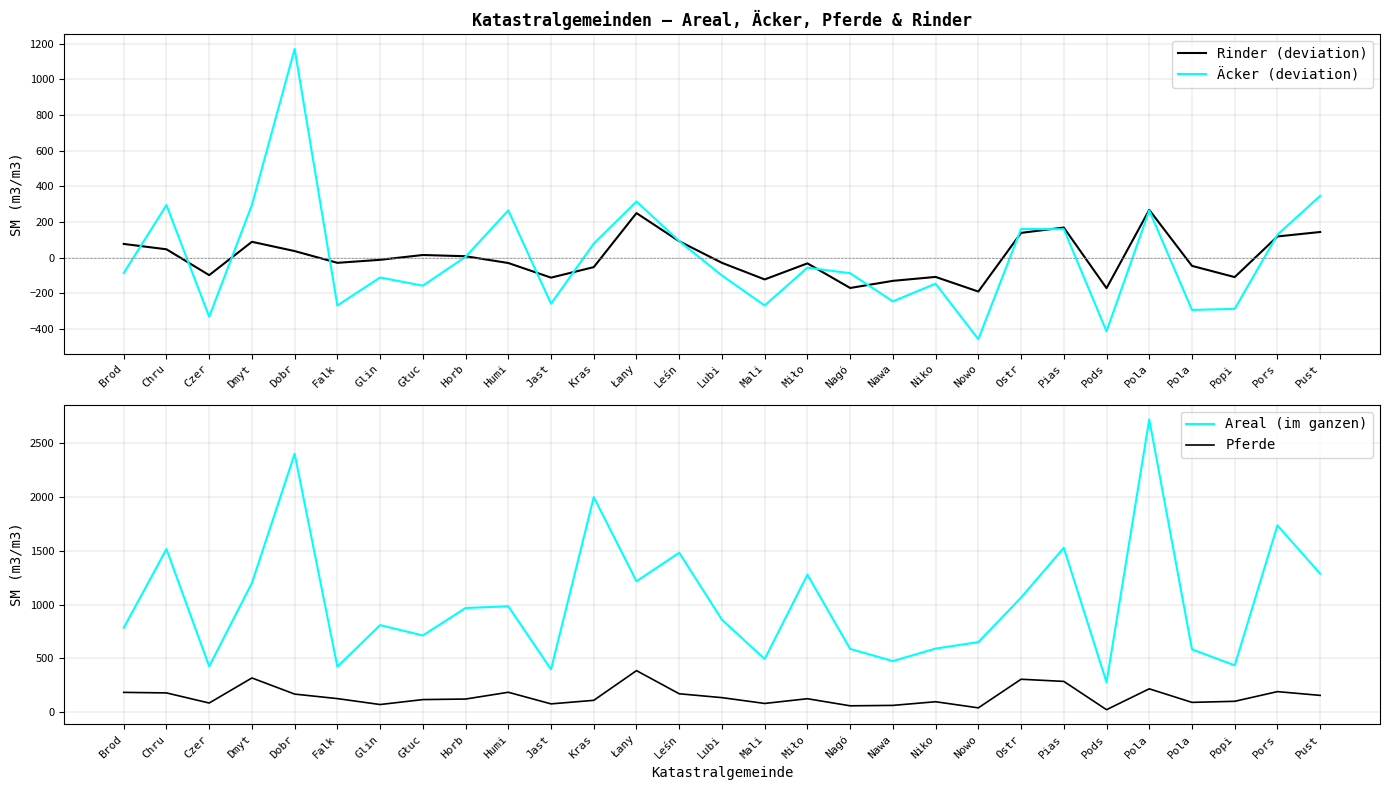

Reading right to left, what are all the values shown in this chart?

Rinder (deviation): Pust=143.6	Pors=118.6	Popi=-109.4	Pola=-46.4	Pola=267.6	Pods=-171.4	Pias=168.6	Ostr=138.6	Nowo=-190.4	Niko=-108.4	Nawa=-130.4	Nagó=-170.4	Miło=-32.4	Mali=-122.4	Lubi=-29.4	Leśn=91.6	Łany=249.6	Kras=-53.4	Jast=-112.4	Humi=-30.4	Horb=7.6	Głuc=14.6	Glin=-12.4	Falk=-29.4	Dobr=36.6	Dmyt=88.6	Czer=-98.4	Chru=46.6	Brod=76.6
Äcker (deviation): Pust=346.4	Pors=128.4	Popi=-287.6	Pola=-293.6	Pola=264.4	Pods=-413.6	Pias=159.4	Ostr=160.4	Nowo=-457.6	Niko=-146.6	Nawa=-245.6	Nagó=-87.6	Miło=-56.6	Mali=-268.6	Lubi=-100.6	Leśn=92.4	Łany=314.4	Kras=78.4	Jast=-258.6	Humi=264.4	Horb=4.4	Głuc=-157.6	Glin=-111.6	Falk=-268.6	Dobr=1170.4	Dmyt=295.4	Czer=-331.6	Chru=294.4	Brod=-86.6
Areal (im ganzen): Pust=1288.0	Pors=1737.0	Popi=436.0	Pola=585.0	Pola=2722.0	Pods=279.0	Pias=1529.0	Ostr=1066.0	Nowo=652.0	Niko=592.0	Nawa=476.0	Nagó=589.0	Miło=1279.0	Mali=495.0	Lubi=860.0	Leśn=1483.0	Łany=1218.0	Kras=2000.0	Jast=399.0	Humi=985.0	Horb=969.0	Głuc=714.0	Glin=810.0	Falk=424.0	Dobr=2403.0	Dmyt=1202.0	Czer=427.0	Chru=1517.0	Brod=785.0
Pferde: Pust=157.0	Pors=192.0	Popi=102.0	Pola=92.0	Pola=218.0	Pods=24.0	Pias=287.0	Ostr=307.0	Nowo=41.0	Niko=98.0	Nawa=64.0	Nagó=60.0	Miło=126.0	Mali=82.0	Lubi=136.0	Leśn=172.0	Łany=387.0	Kras=111.0	Jast=78.0	Humi=186.0	Horb=123.0	Głuc=118.0	Glin=72.0	Falk=127.0	Dobr=169.0	Dmyt=319.0	Czer=86.0	Chru=180.0	Brod=185.0